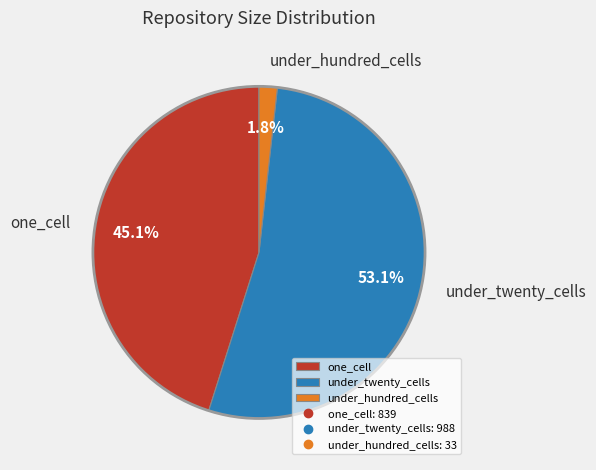

How many segments does this pie chart have?

3